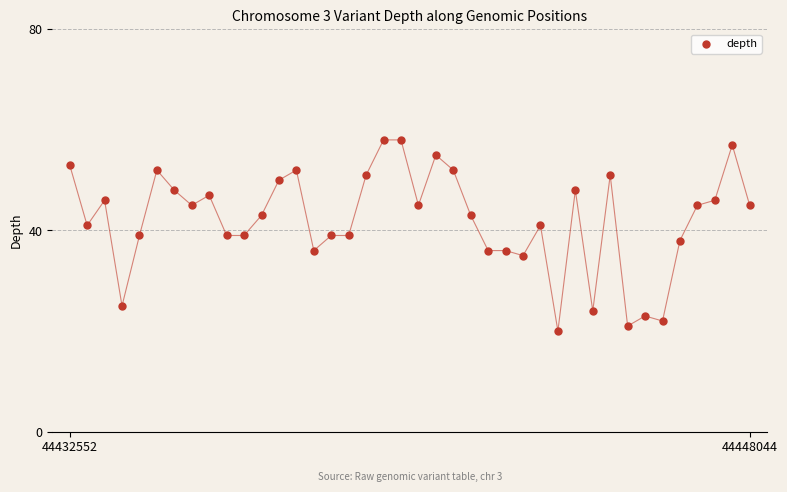

What is the range of Y values (max minus min)?

38